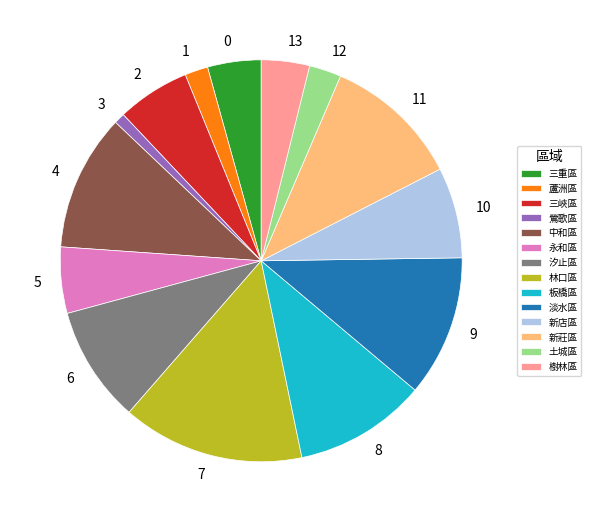

What is the ratio of the value at 淡水區 to the value at 鶯歌區?

13.1